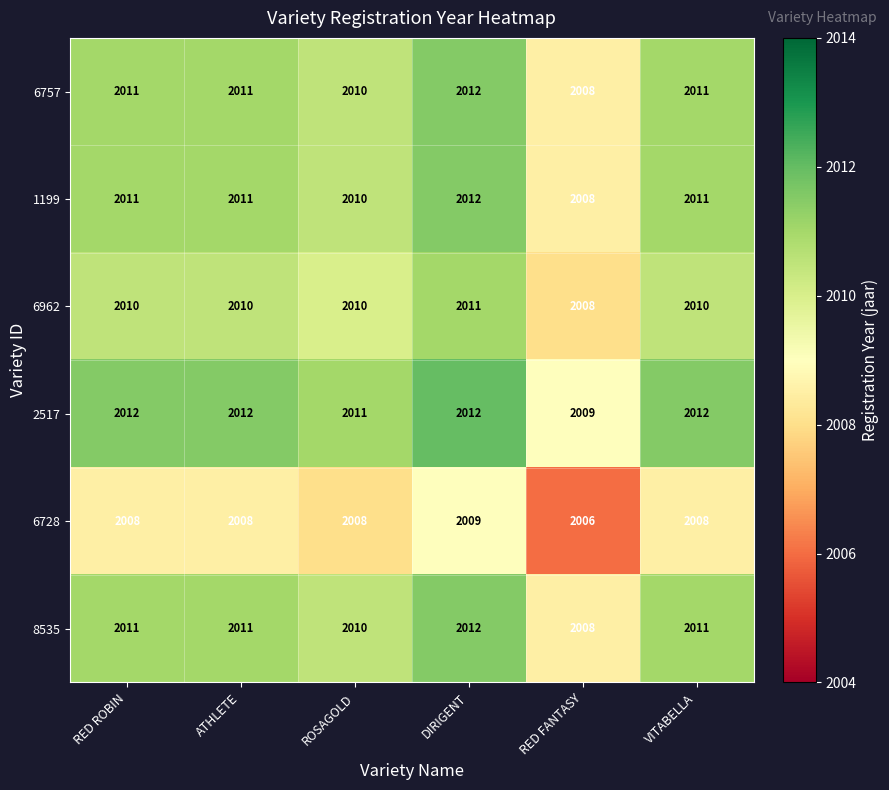

How many 2517 values are between 2011 and 2012?

5